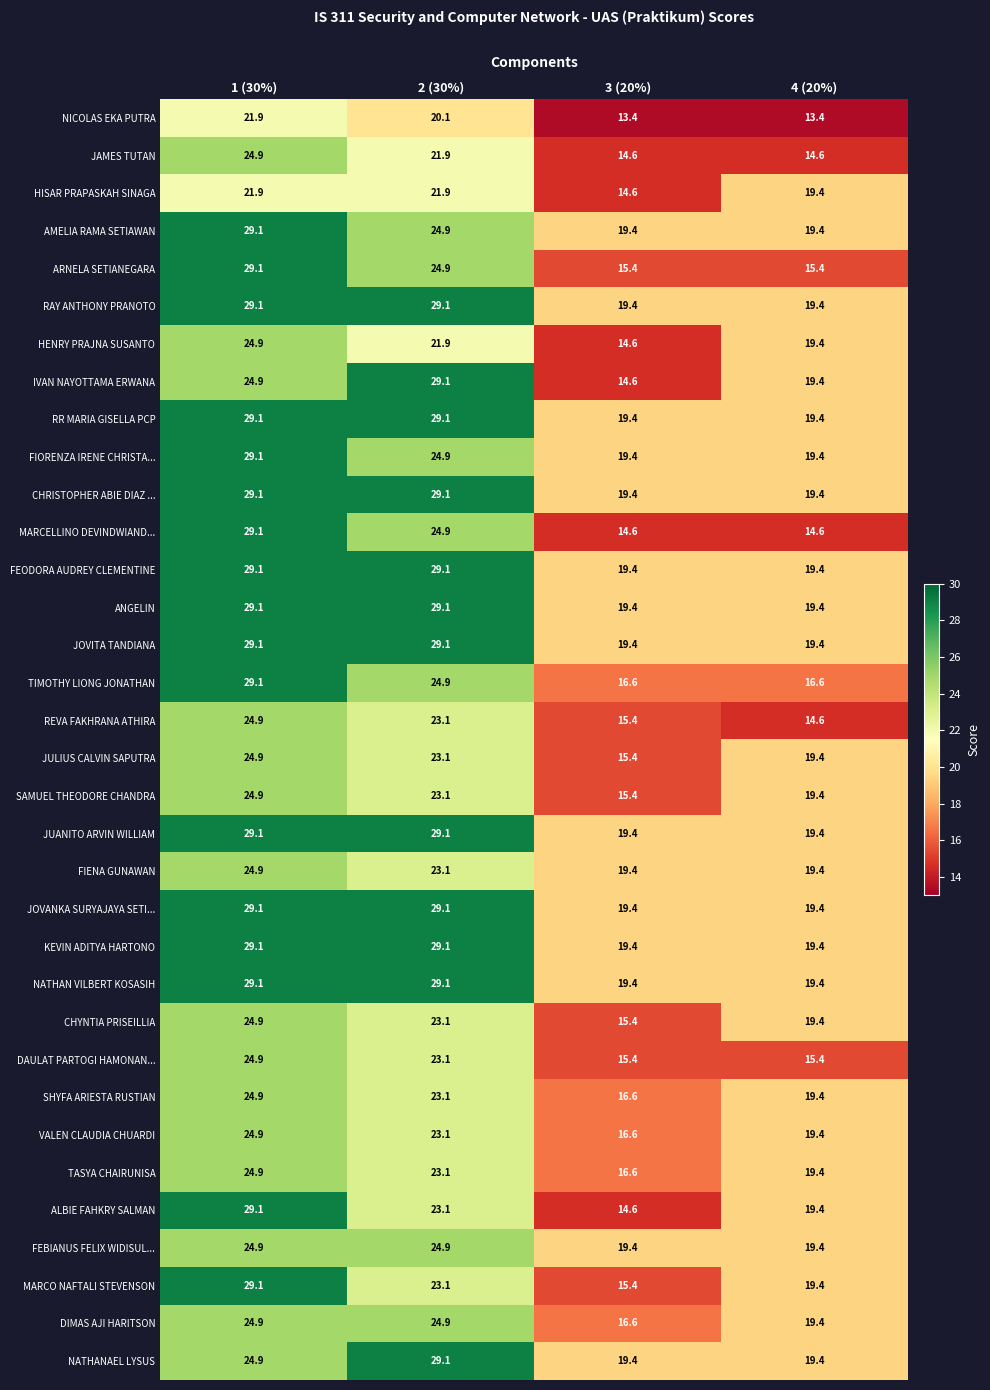

True or false: FIENA GUNAWAN has a value of 19.4 at 3 (20%).

True